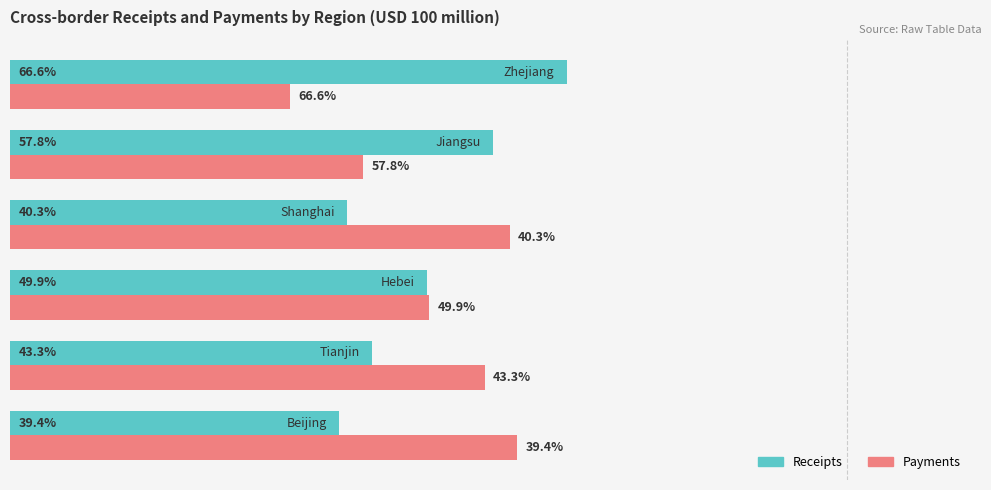

List the series in order of their overall mean, lowest first.

Receipts, Payments